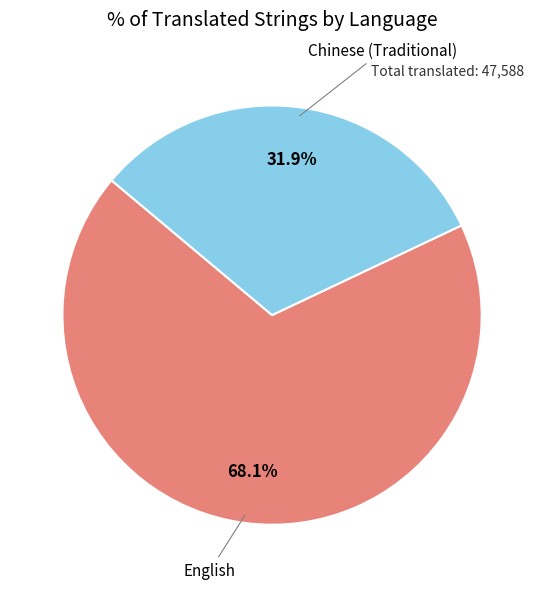

Is there a majority slice in this chart?

Yes